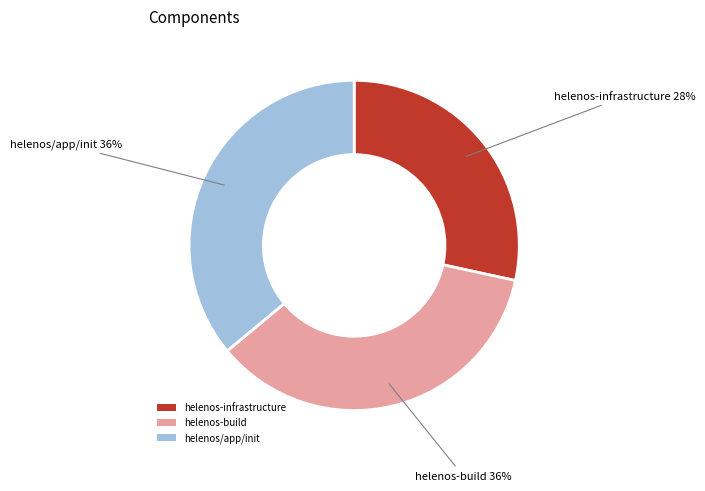

The helenos/app/init slice represents 36% of the pie. True or false?

True